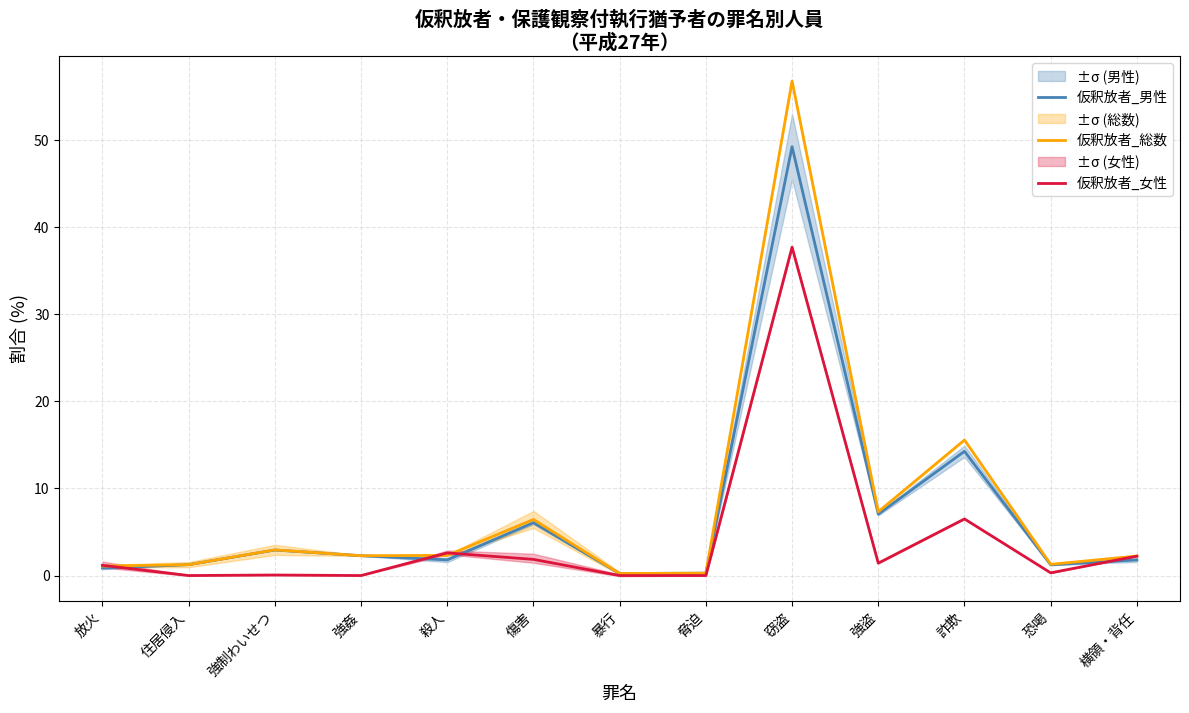

What position from the left is 横領・背任?

13